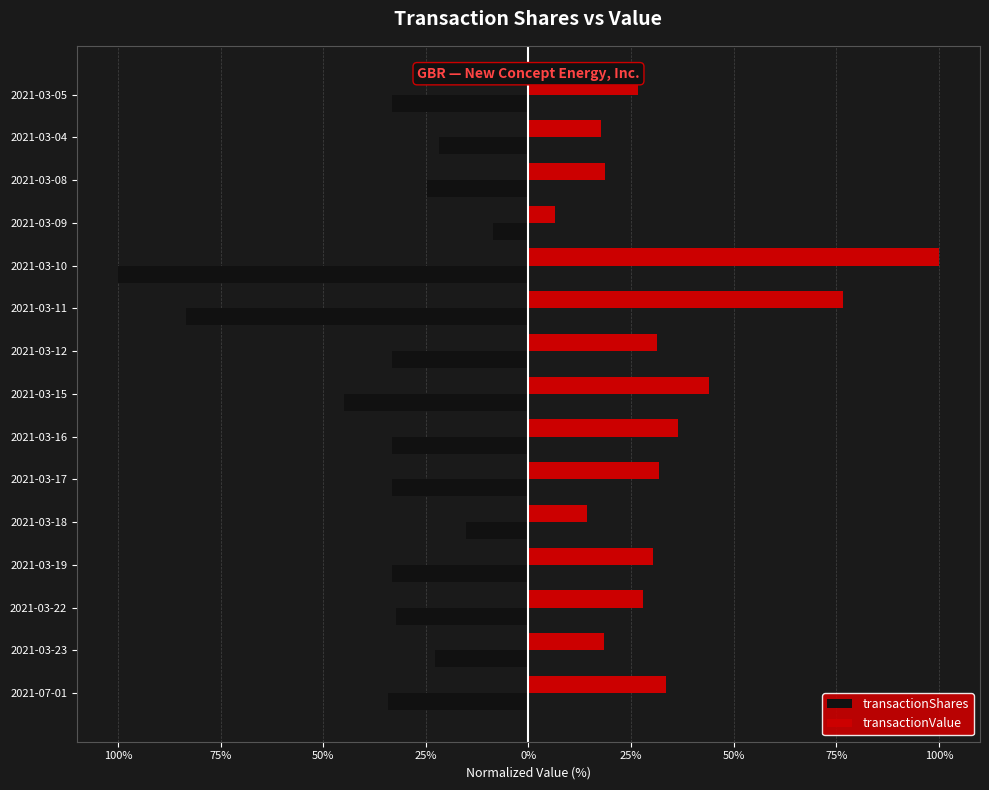

What are all the series names shown in the legend?

transactionShares, transactionValue